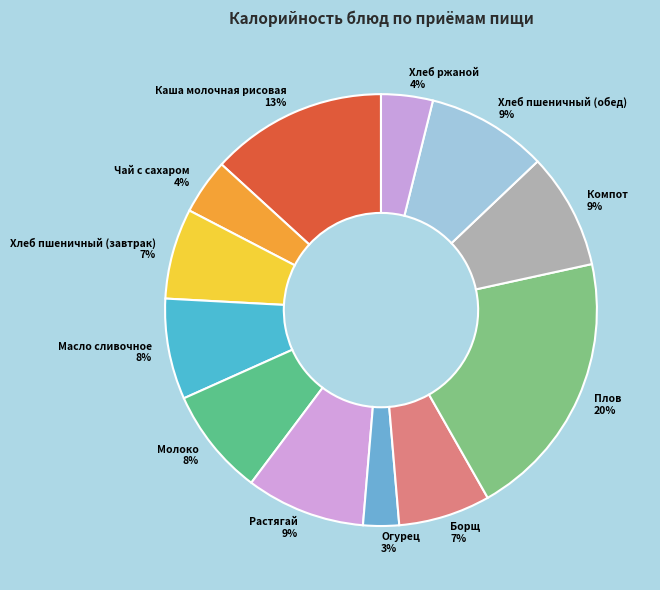

To the nearest percent, what is the difference between the Масло сливочное and Растягай slice percentages?

1%